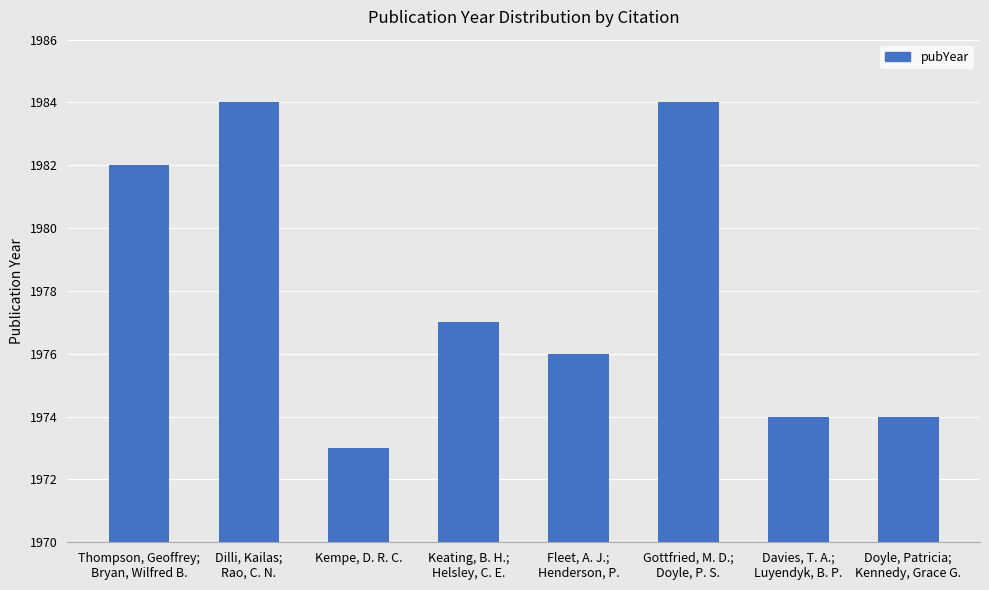

Is it true that the value at Kempe, D. R. C. is 1973?

True